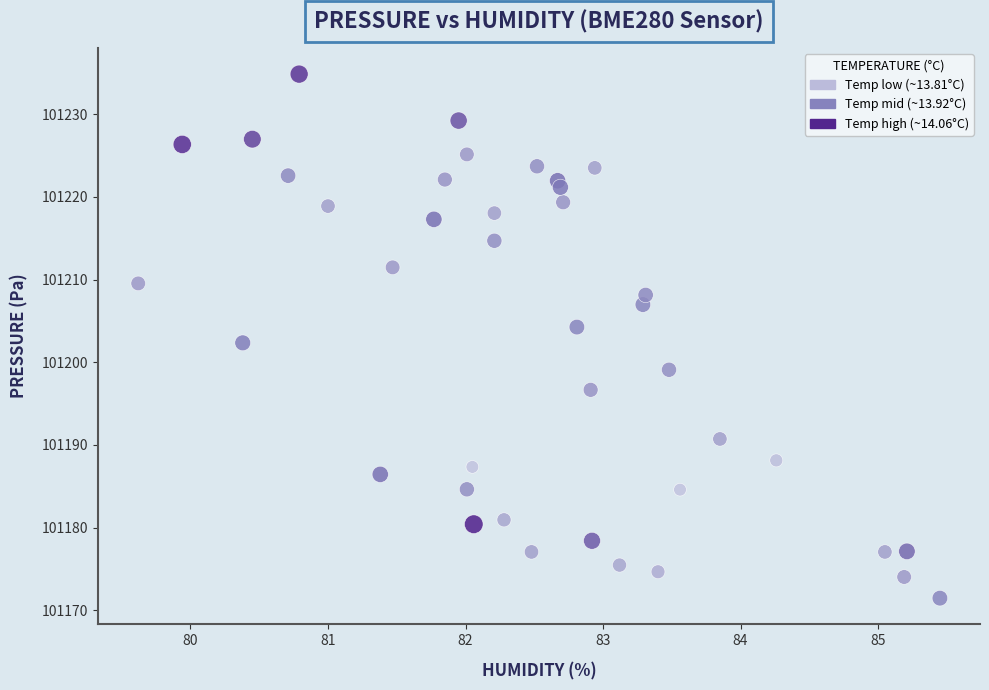

What is the range of X values (max minus min)?

5.8